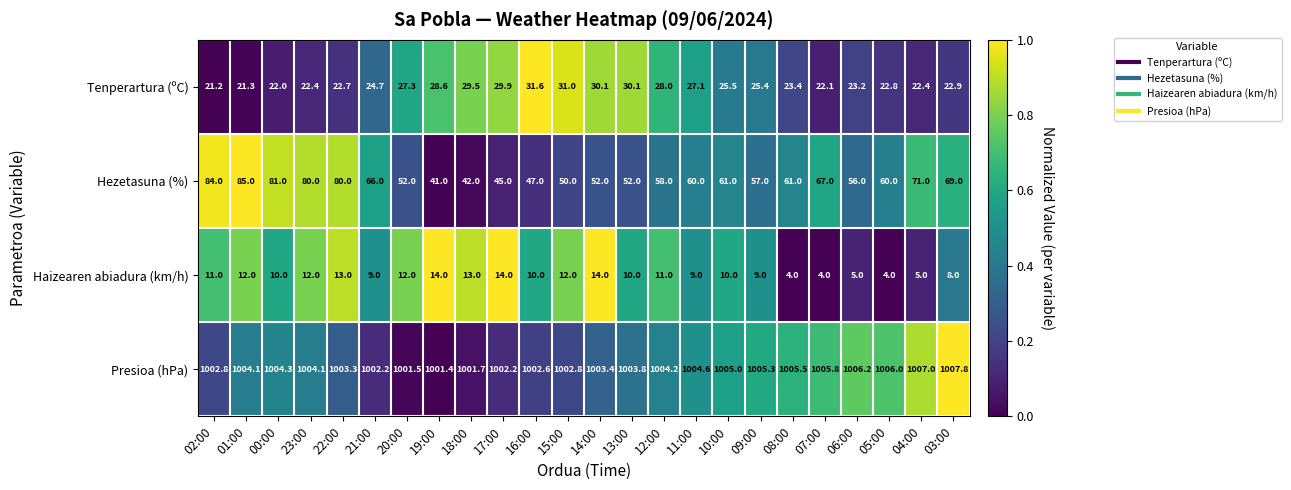

The value of Haizearen abiadura (km/h) at 18:00 is 20.9. True or false?

False